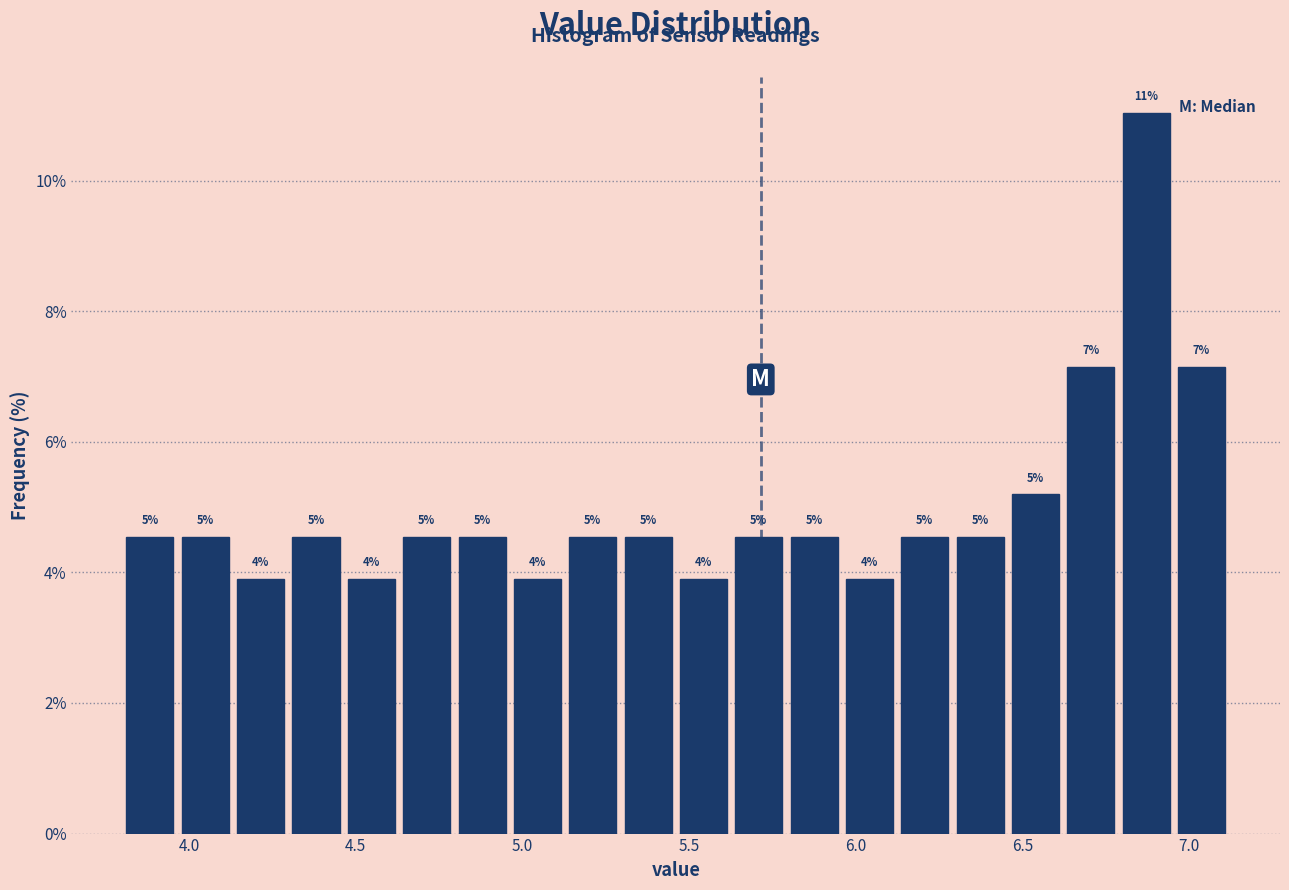

Around what value on the x-axis is the tallest bar? Give the approximate position of its centre, as read against the axis.

6.85